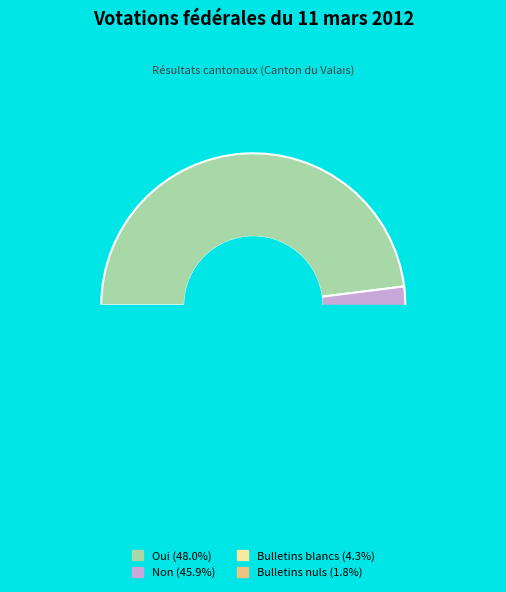

What is the ratio of the value at Bulletins blancs to the value at Non?

0.1